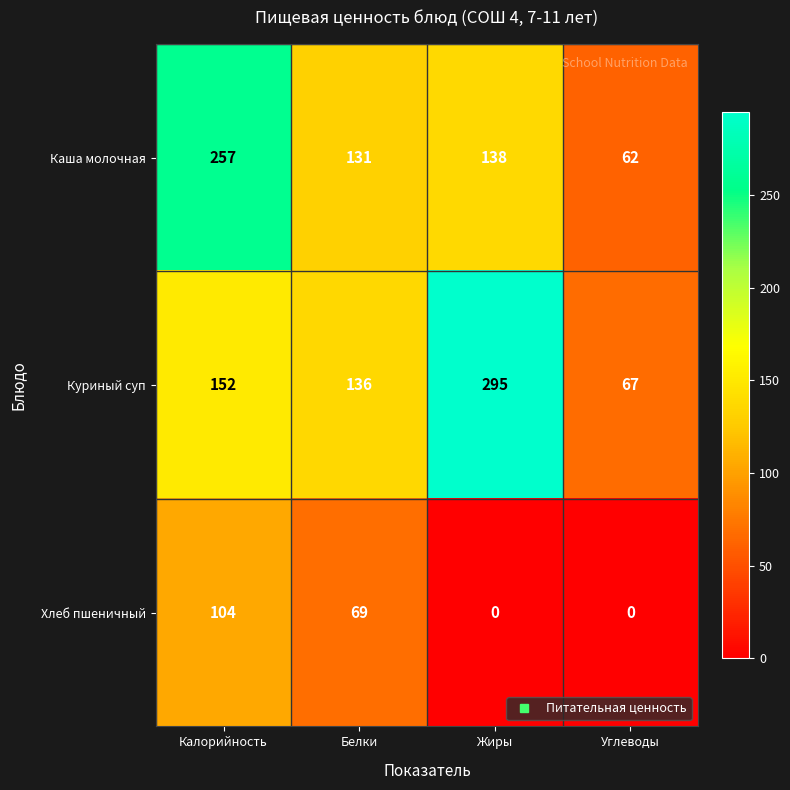

What is the difference between the Каша молочная values at Жиры and Калорийность?

119